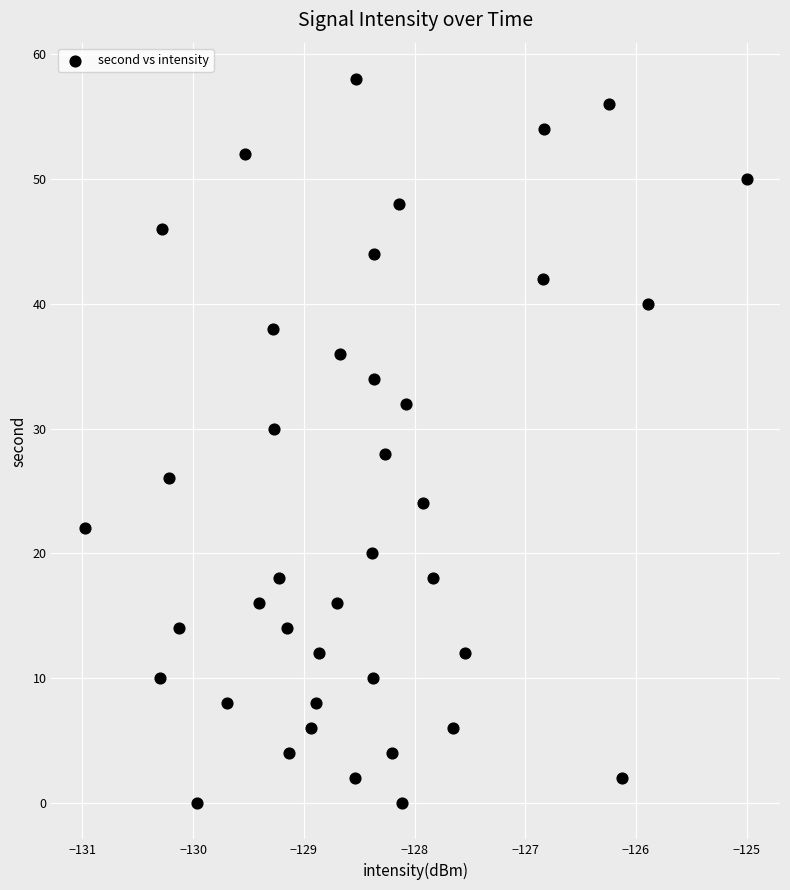

What is the range of Y values (max minus min)?

58